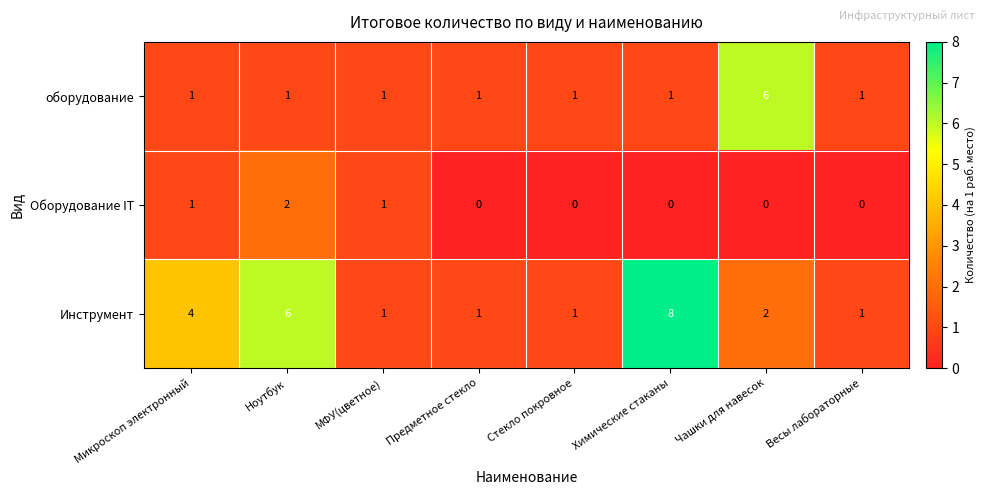

True or false: оборудование has a value of 1 at Ноутбук.

True